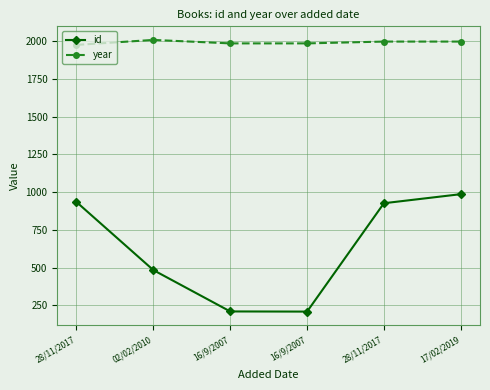

What is the total value across all series at 16/9/2007?

2196